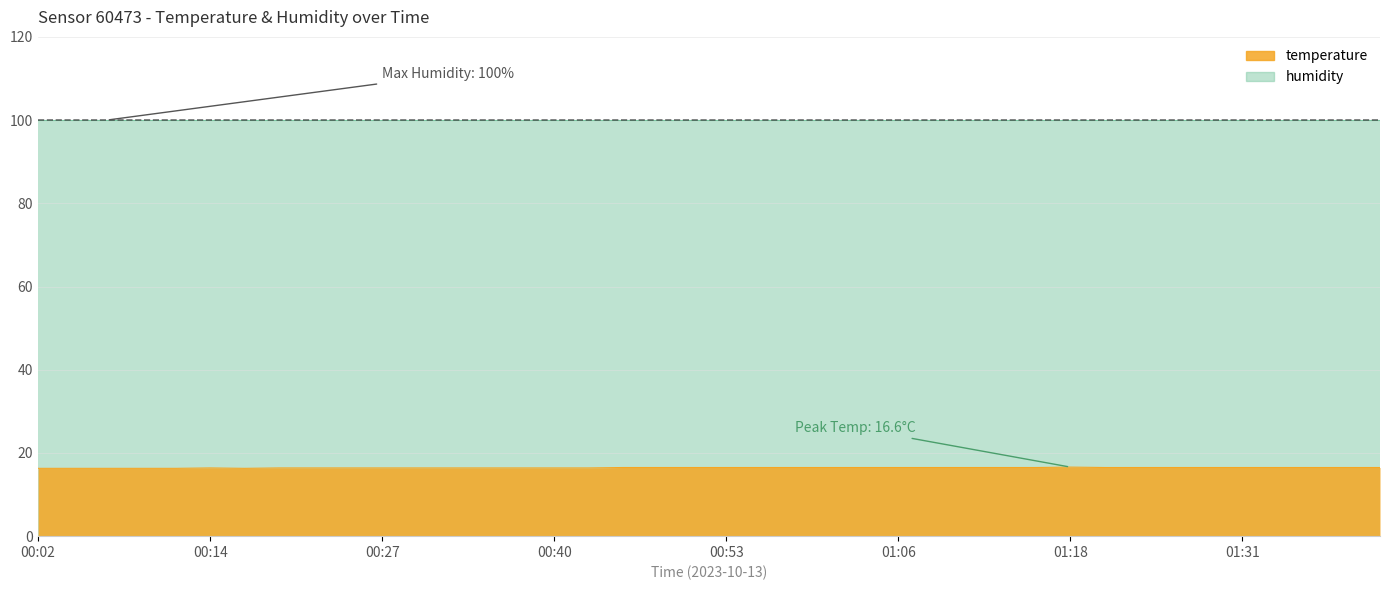

Reading left to right, what are all the values shown in this chart?

00:02=16.3	00:04=16.3	00:07=16.3	00:09=16.3	00:12=16.3	00:14=16.4	00:17=16.3	00:19=16.4	00:22=16.4	00:24=16.4	00:27=16.4	00:30=16.4	00:32=16.4	00:35=16.4	00:37=16.4	00:40=16.4	00:42=16.4	00:45=16.5	00:48=16.5	00:51=16.5	00:53=16.5	00:56=16.5	00:58=16.5	01:01=16.5	01:03=16.5	01:06=16.5	01:08=16.5	01:11=16.5	01:13=16.5	01:16=16.5	01:18=16.6	01:21=16.5	01:23=16.5	01:26=16.5	01:28=16.5	01:31=16.5	01:33=16.5	01:36=16.5	01:38=16.5	01:41=16.5